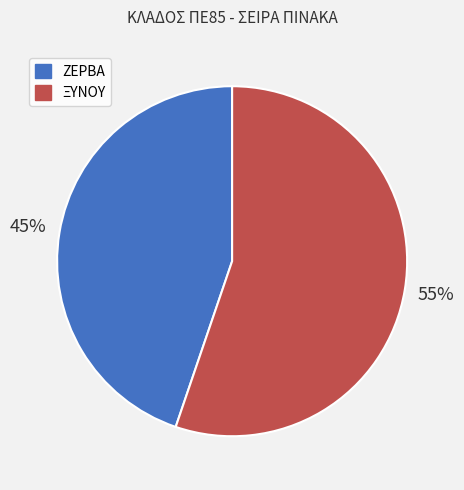

Rank the categories by value from lowest to highest.

ΖΕΡΒΑ, ΞΥΝΟΥ